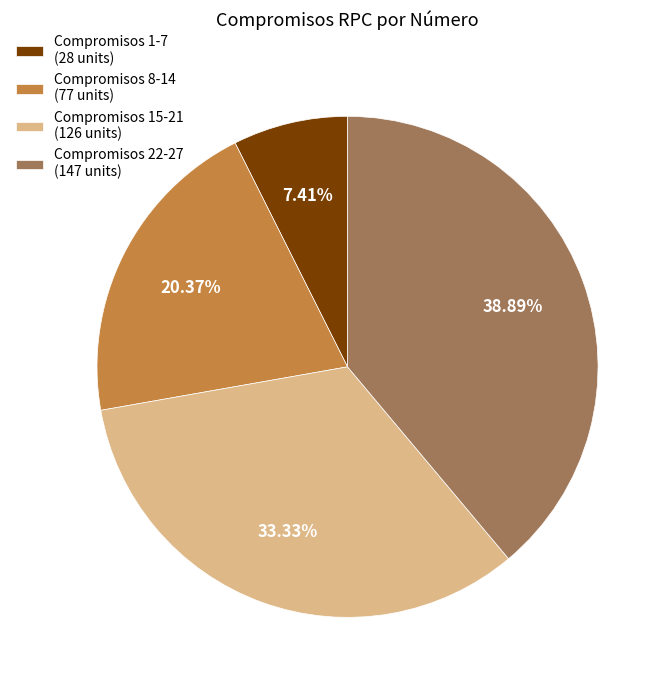

Rank the categories by value from lowest to highest.

Compromisos 1-7 (28 units), Compromisos 8-14 (77 units), Compromisos 15-21 (126 units), Compromisos 22-27 (147 units)